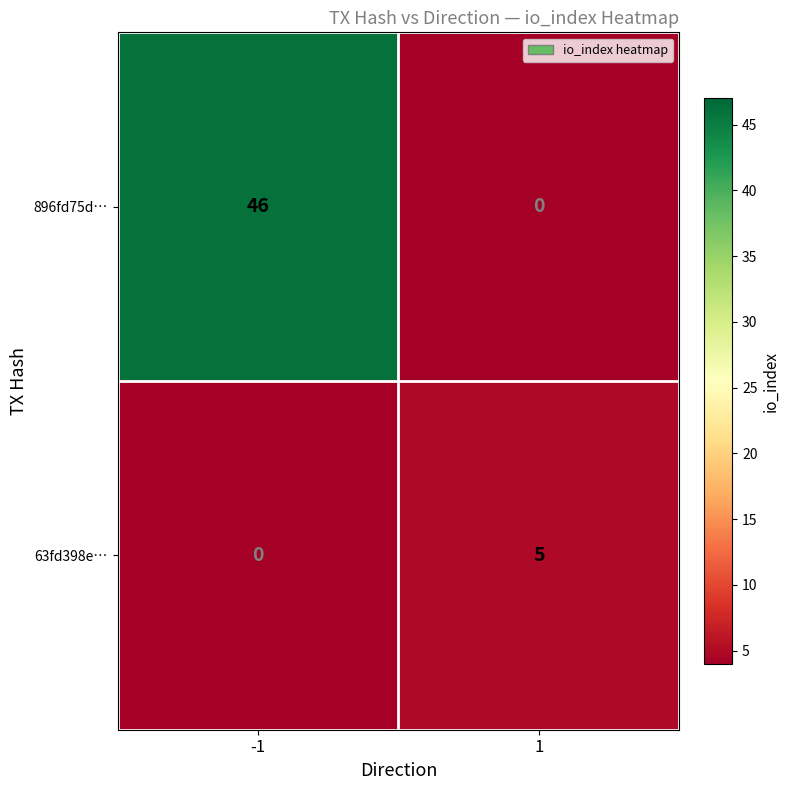

Which category has the highest value across all series?

-1